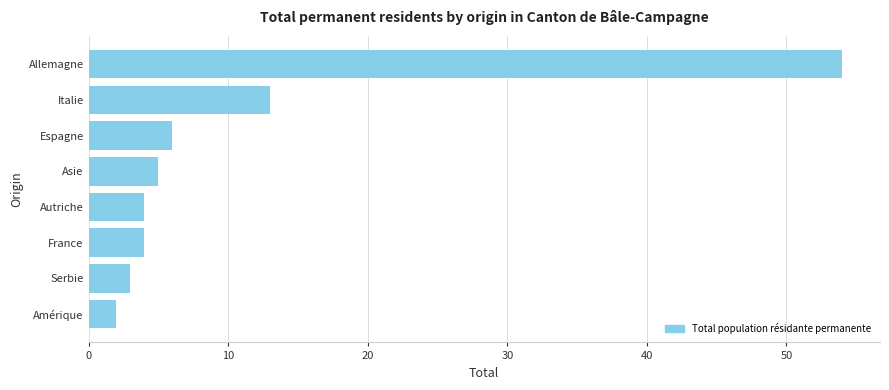

What position from the bottom is Serbie?

2